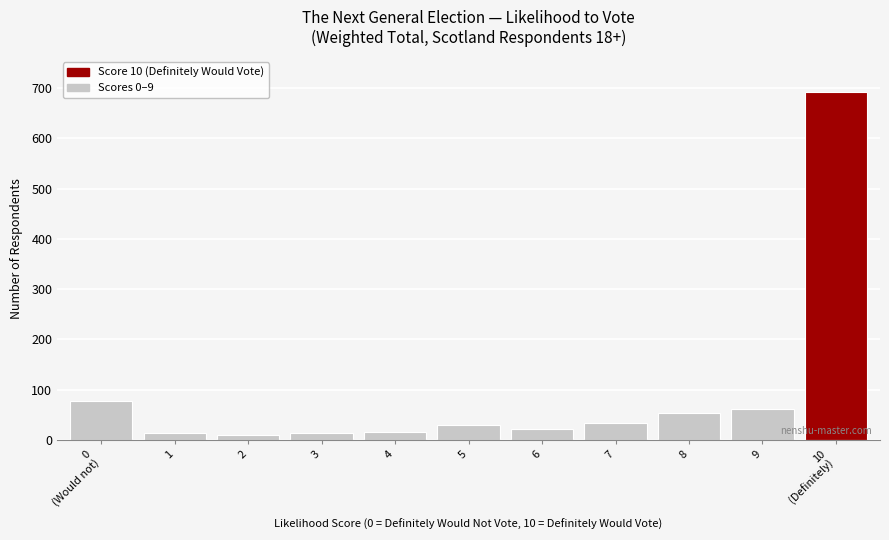

The value at 7 is 33. True or false?

True